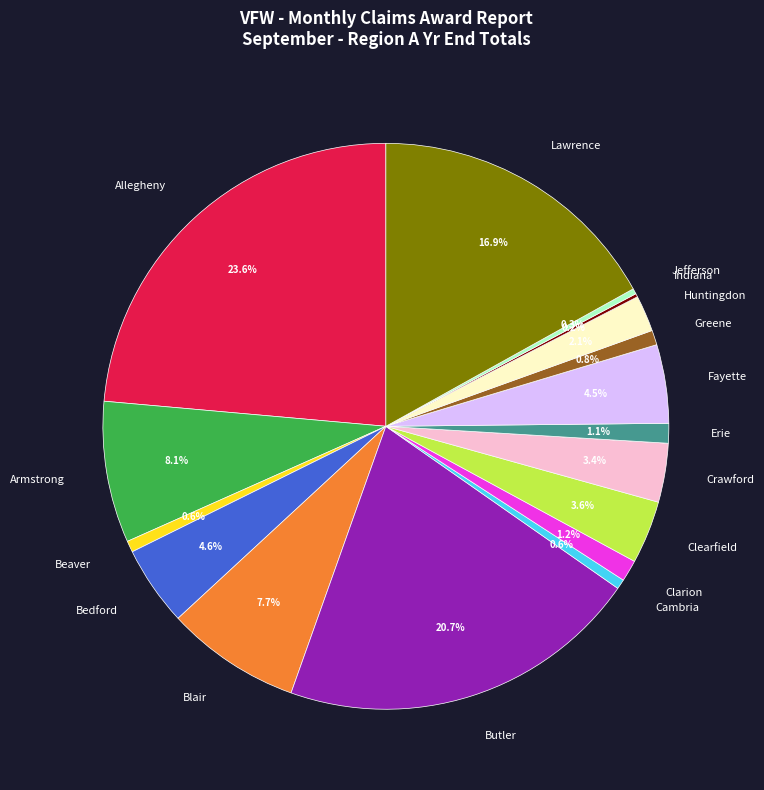

To the nearest percent, what is the average slice percentage?

6%